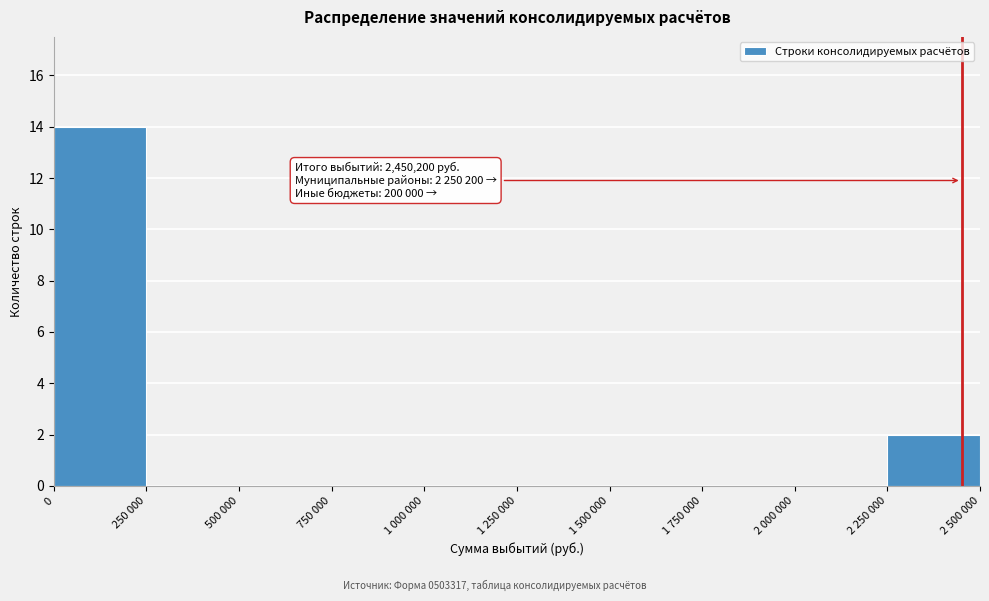

Reading right to left, transcribe all the data shown in this chart.

2 250 000=2	2 000 000=0	1 750 000=0	1 500 000=0	1 250 000=0	1 000 000=0	750 000=0	500 000=0	250 000=0	0=14